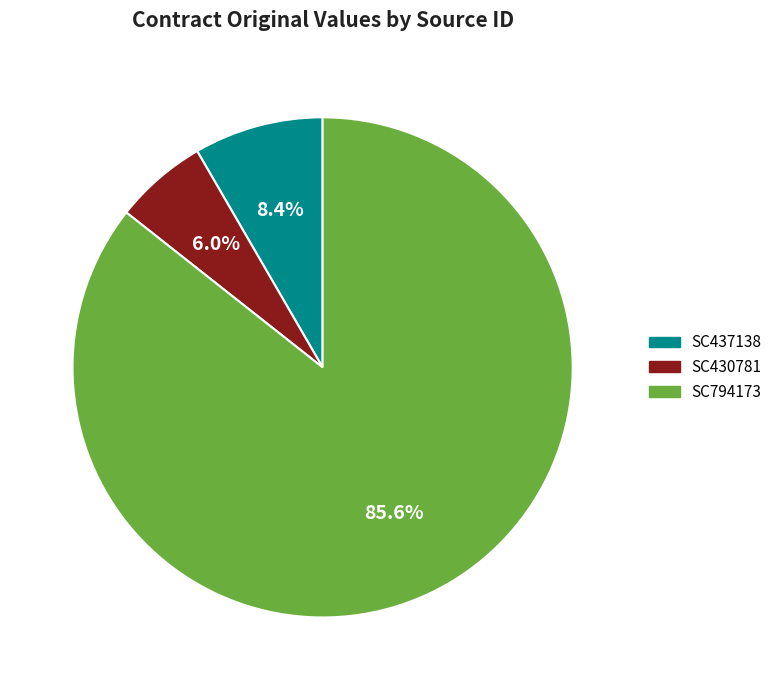

Which category has the smallest portion of the pie?

SC430781